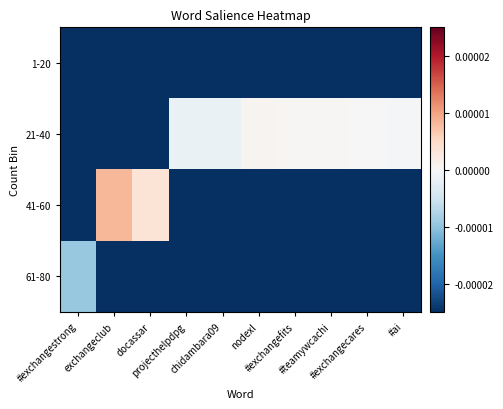

Between projecthelpdpg and #teamywcachi, which series saw the biggest shift?

21-40